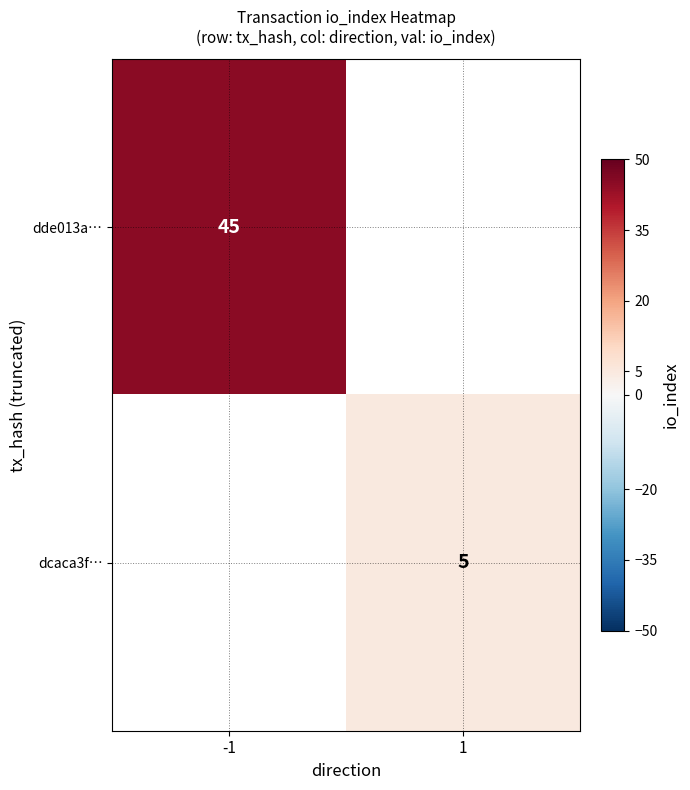

Which label corresponds to the smallest value in the chart?

1